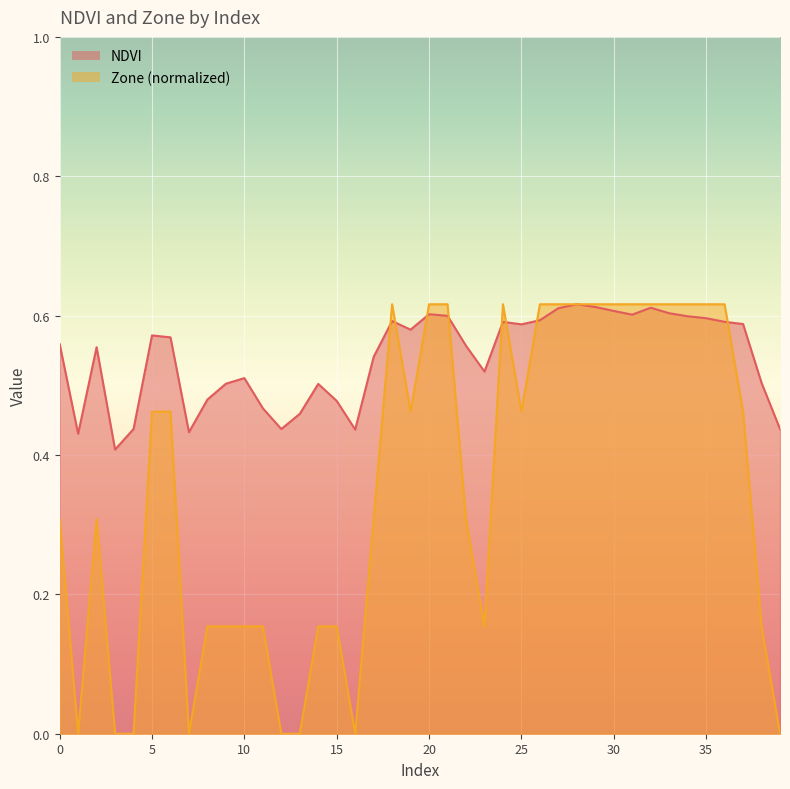

True or false: Zone and NDVI intersect in this chart.

True